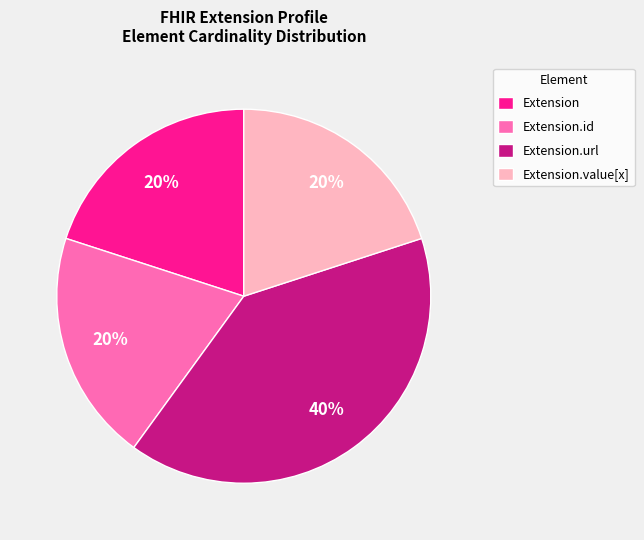

The Extension.url slice represents 62% of the pie. True or false?

False